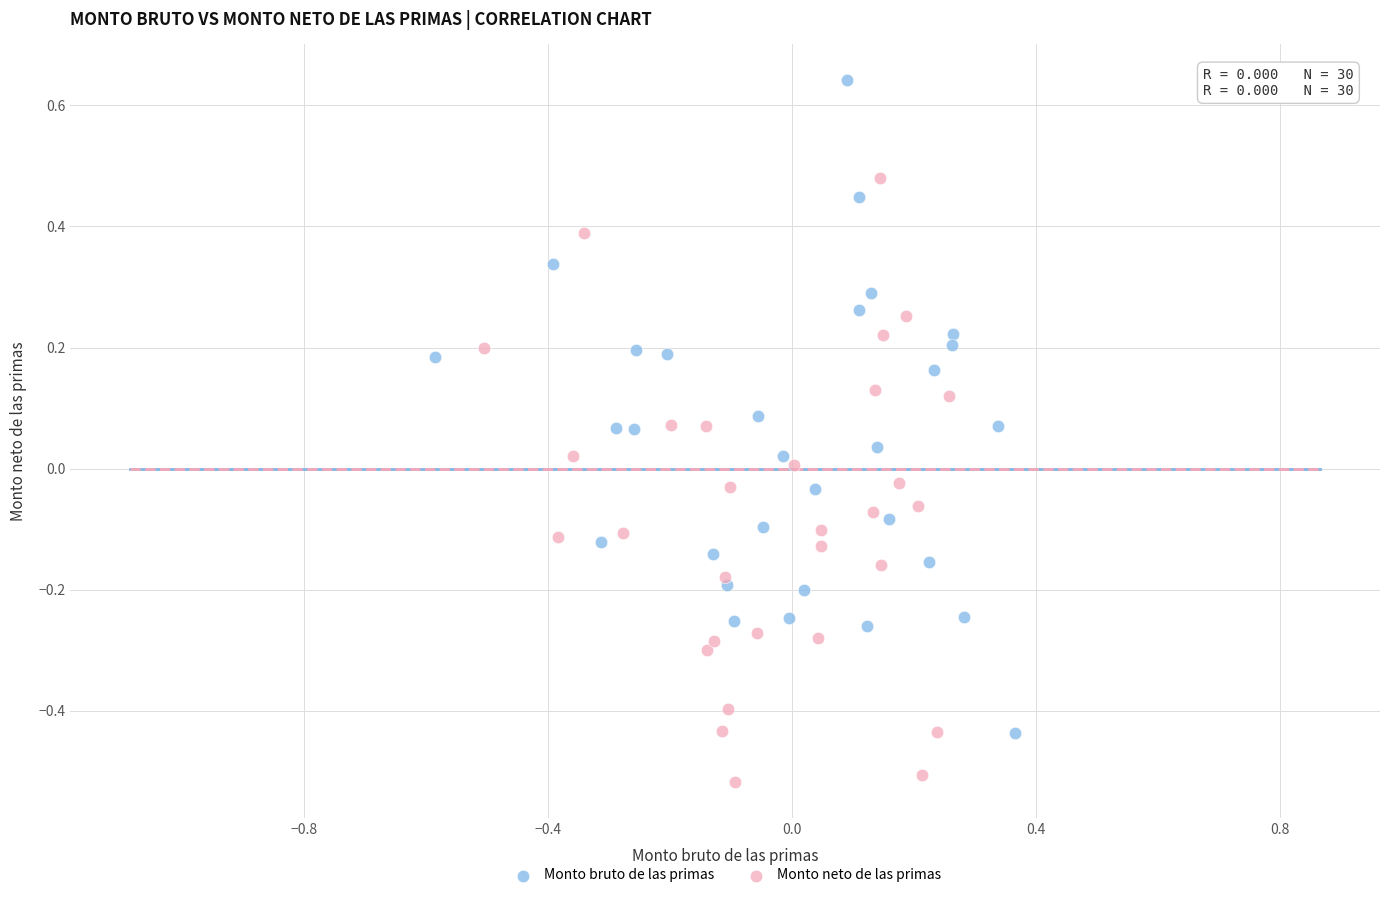

Which series reaches the maximum Y coordinate?

Monto bruto de las primas